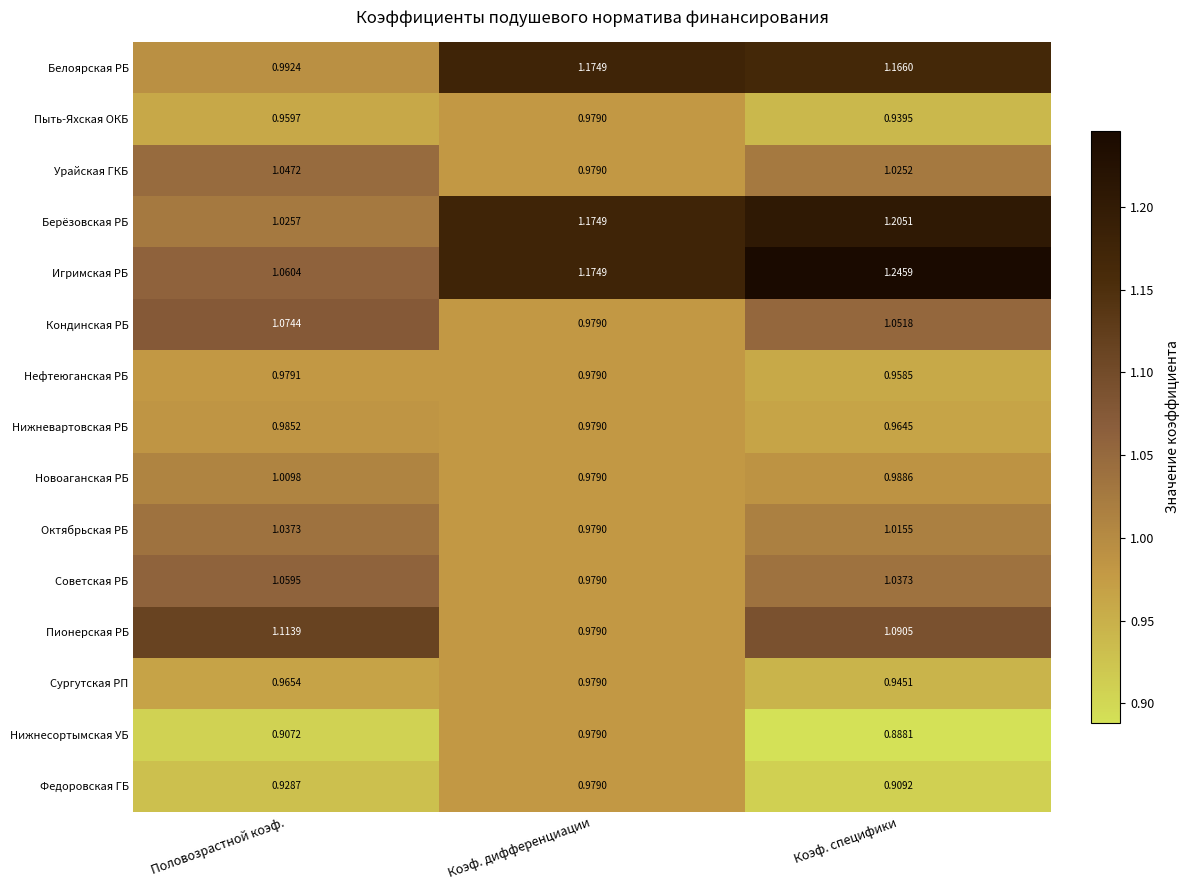

How many data points does each series have?

3